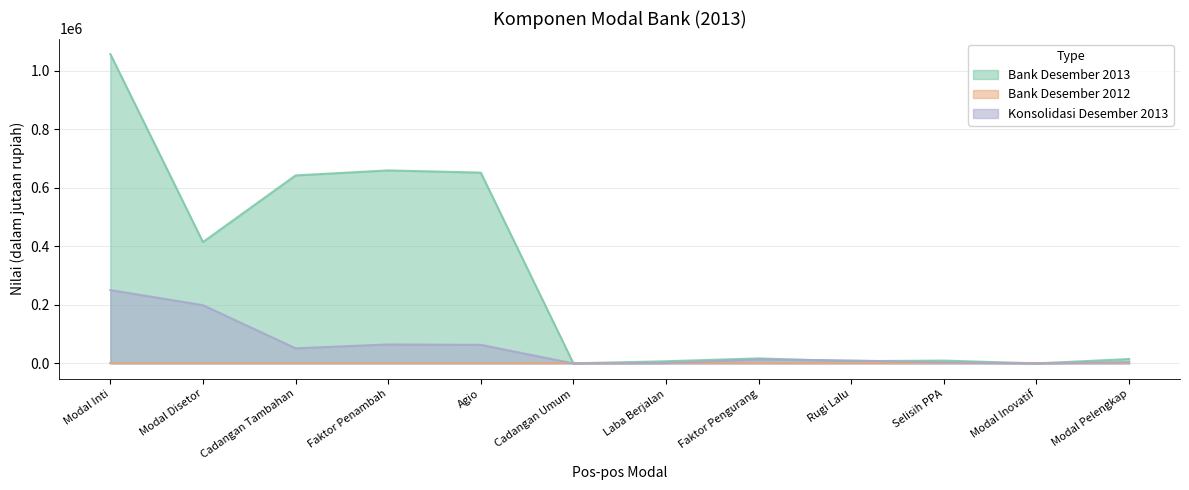

True or false: Bank Desember 2013 has a value of 642298 at Cadangan Tambahan.

True